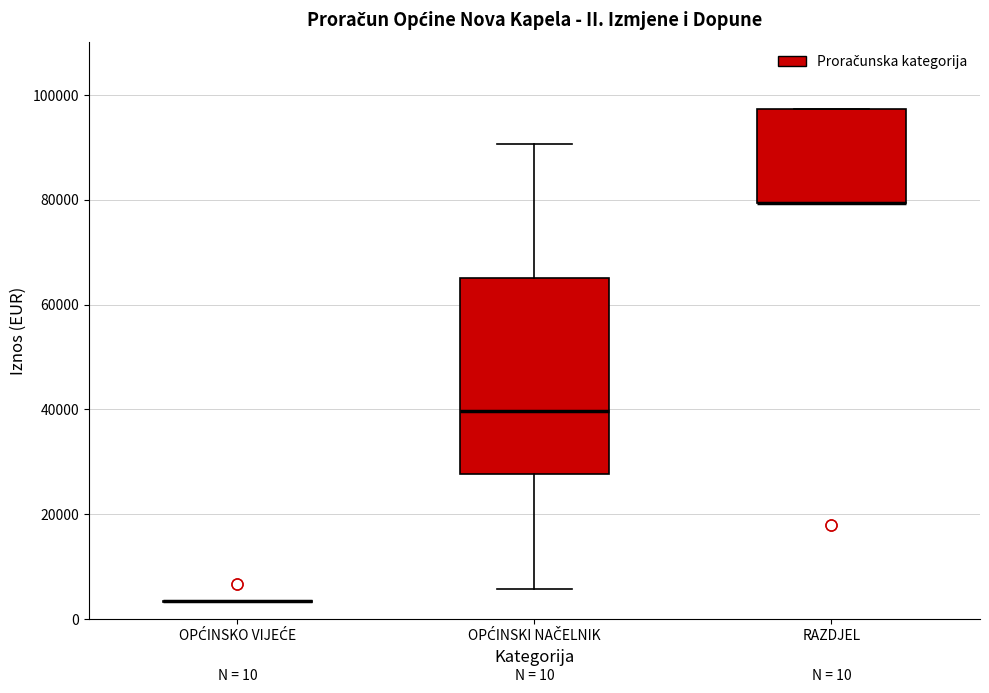

Which box is the tallest, from its lower edge to its upper edge?

OPĆINSKI NAČELNIK